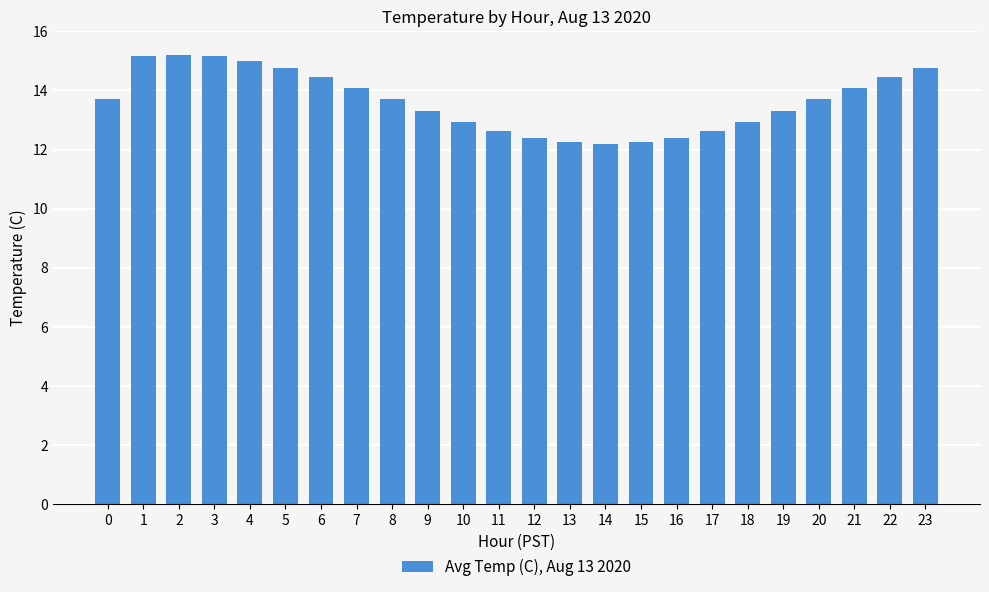

What is the value of the 4th bar from the left?

15.2